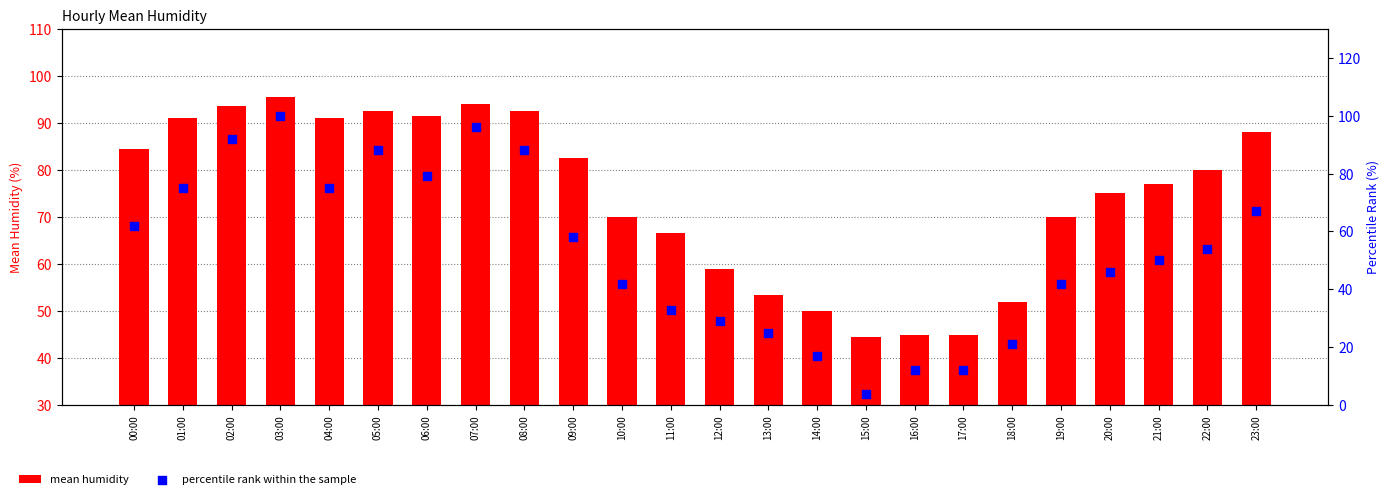

What is the total value across all series at 10:00?

112.0